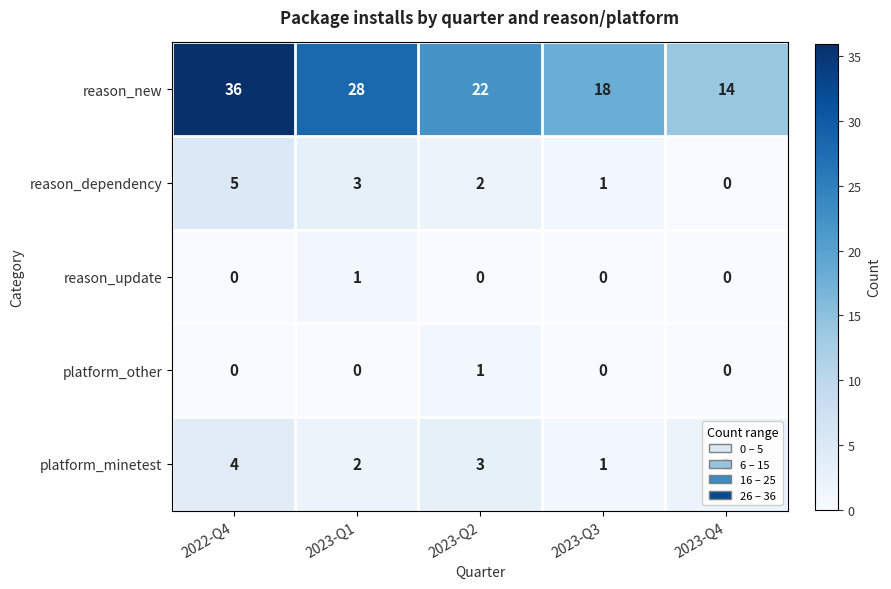

The platform_minetest series shows 4 at 2022-Q4. True or false?

True